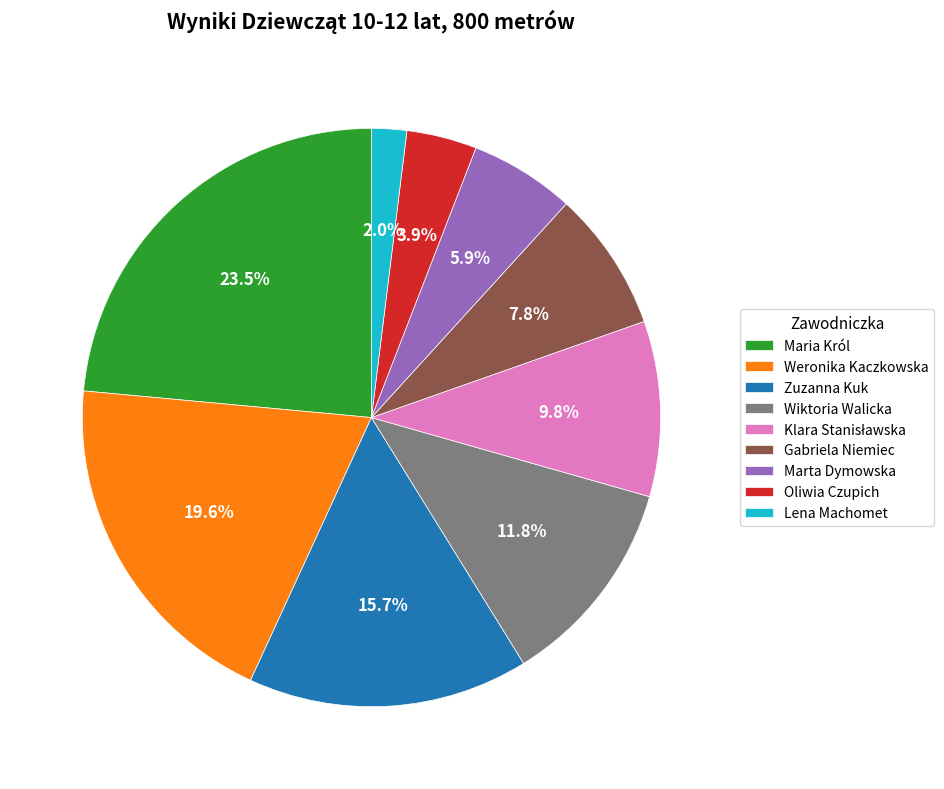

True or false: Weronika Kaczkowska accounts for 25% of the total.

False